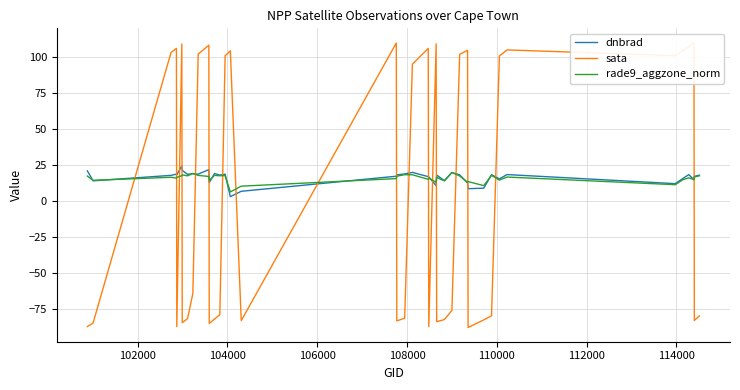

Reading left to right, list all the values displayed in this chart.

dnbrad: 21.0	14.1	17.9	18.7	18.3	24.5	21.4	18.6	19.2	18.7	21.9	12.9	19.2	18.1	18.7	3.1	6.8	17.3	18.3	18.9	20.0	17.0	16.8	10.7	18.1	14.3	19.9	18.3	12.6	8.6	9.0	18.4	15.5	18.5	12.1	15.7	18.4	14.8	17.2	18.0
sata: -87.4	-85.0	103.5	106.4	-87.4	109.4	-84.8	-81.8	-64.3	102.4	108.6	-85.2	-82.2	-79.1	101.2	104.6	-83.3	110.1	-83.5	-81.6	95.3	106.3	-87.4	109.5	-84.0	-82.5	-76.2	102.2	105.0	-88.0	-82.8	-79.9	101.1	105.3	101.3	104.8	107.5	110.4	-83.1	-80.0
rade9_aggzone_norm: 17.4	14.5	16.6	16.0	16.5	17.6	18.2	17.6	19.2	17.9	17.1	14.4	17.9	17.6	17.7	6.4	10.4	15.6	17.3	18.4	18.3	15.2	16.0	13.0	16.5	14.1	19.9	17.5	13.1	13.6	10.8	17.9	14.6	16.7	11.4	14.9	16.2	14.9	16.7	17.6